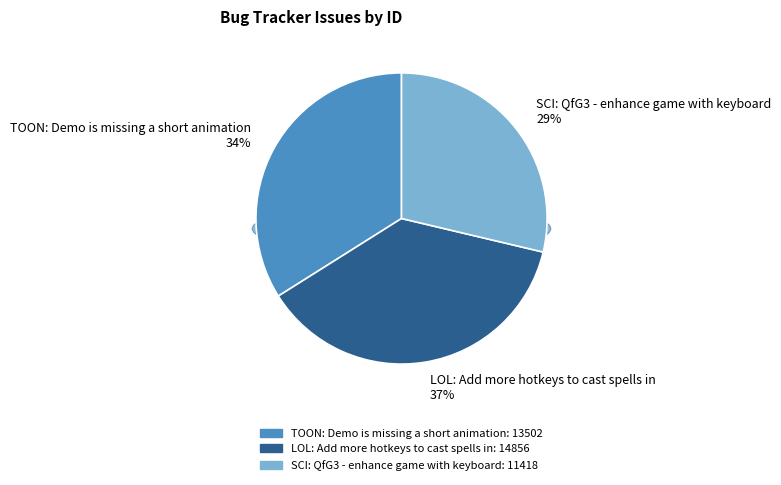

Rank the categories by value from lowest to highest.

SCI: QfG3 - enhance game with keyboard, TOON: Demo is missing a short animation, LOL: Add more hotkeys to cast spells in